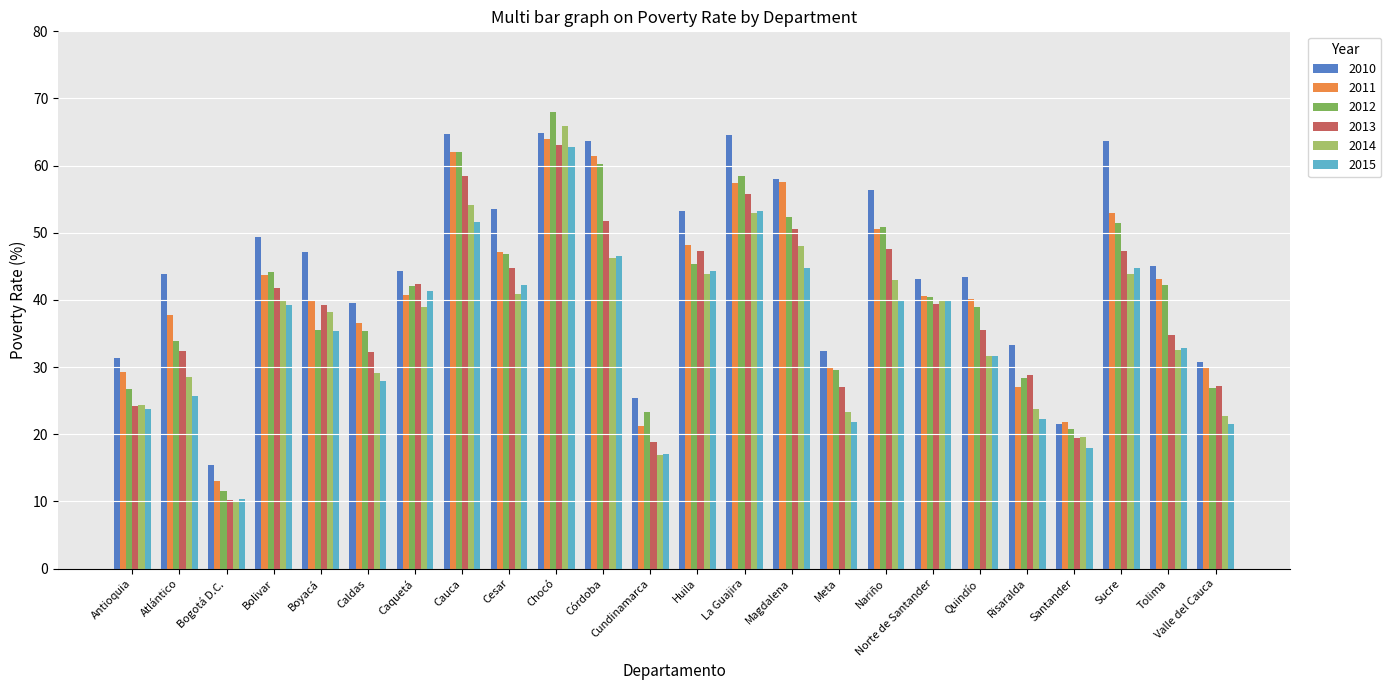

At which category is the sum across all series the highest?

Chocó